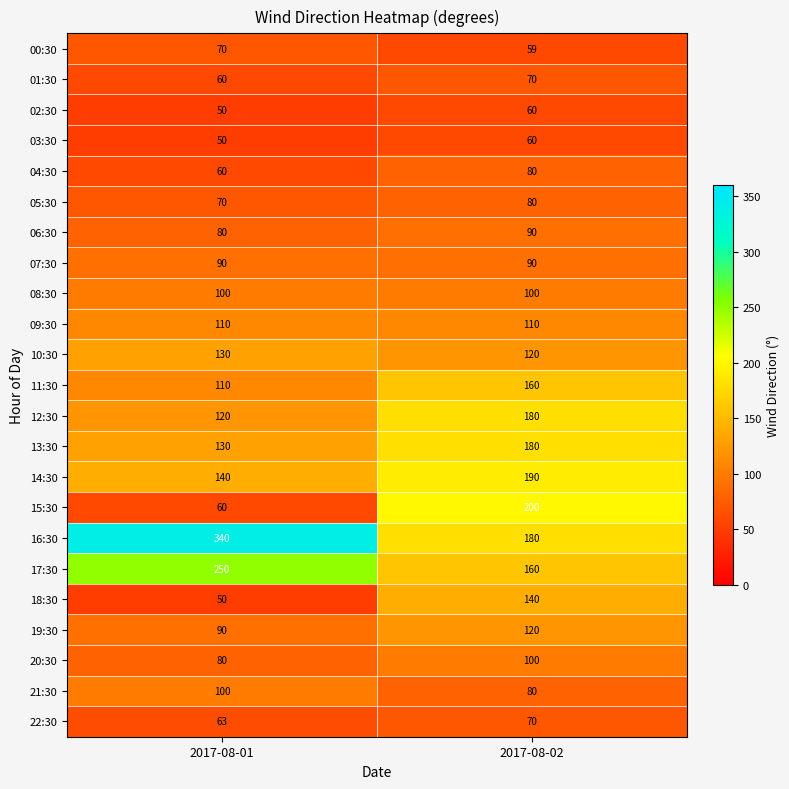

Rank the categories by 20:30 value from lowest to highest.

2017-08-01, 2017-08-02